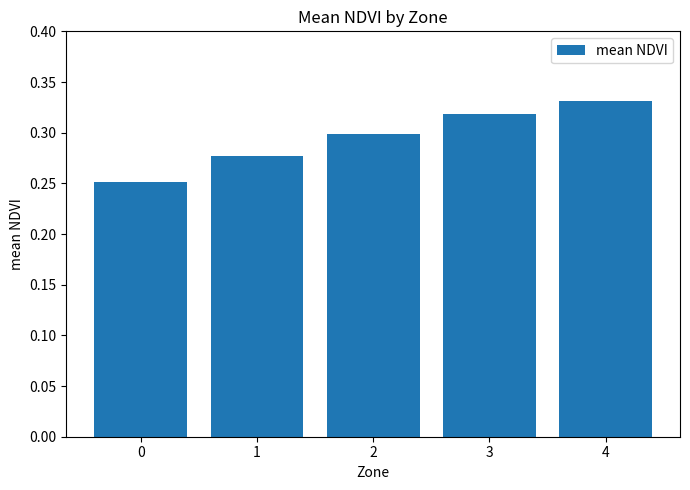

The chart shows a value of 0.3 at 0. True or false?

True